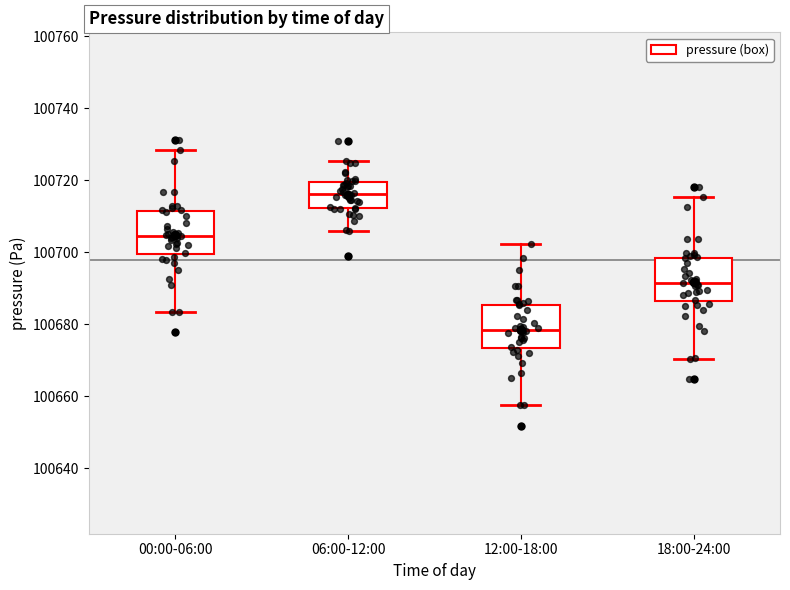

Which box's median line is the highest?

06:00-12:00